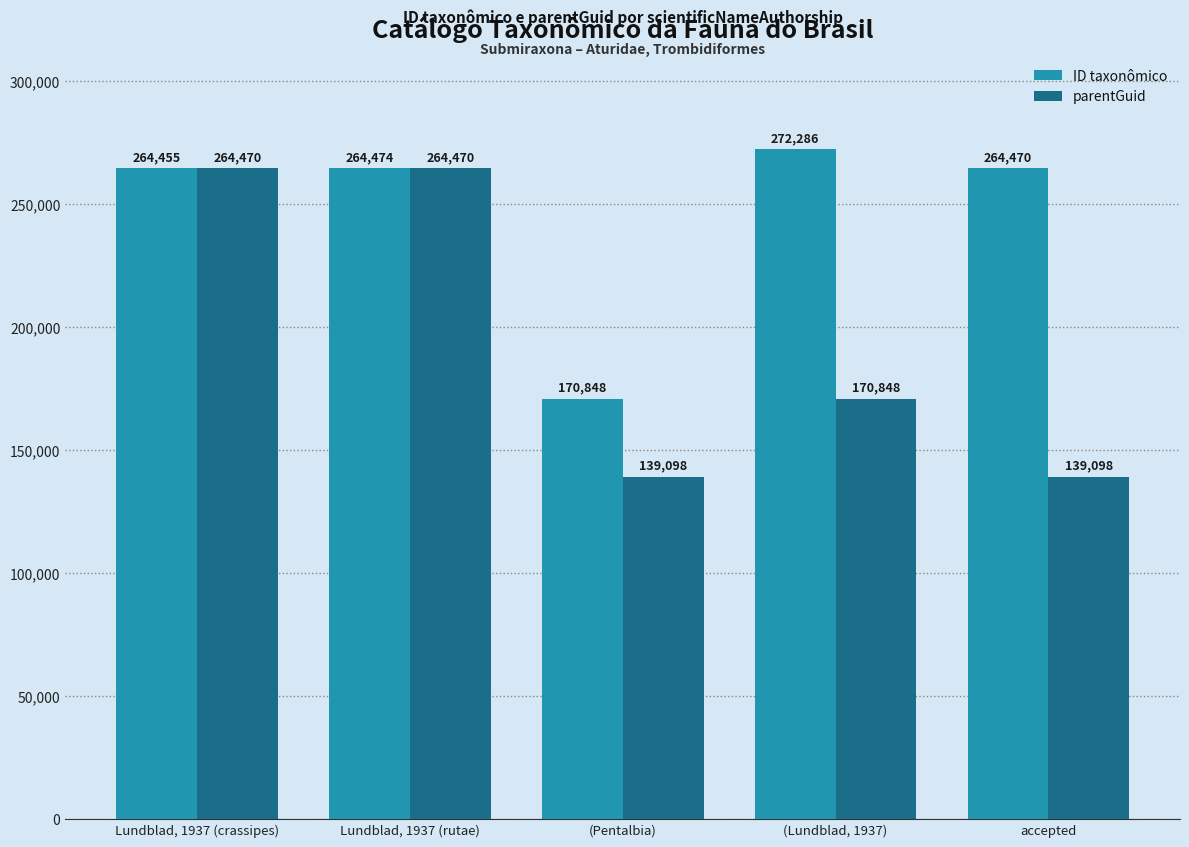

What is the difference between the maximum and second lowest values in the ID taxonômico series?

7831